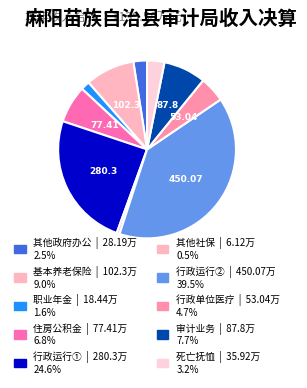

How many slices are in this pie chart?

10